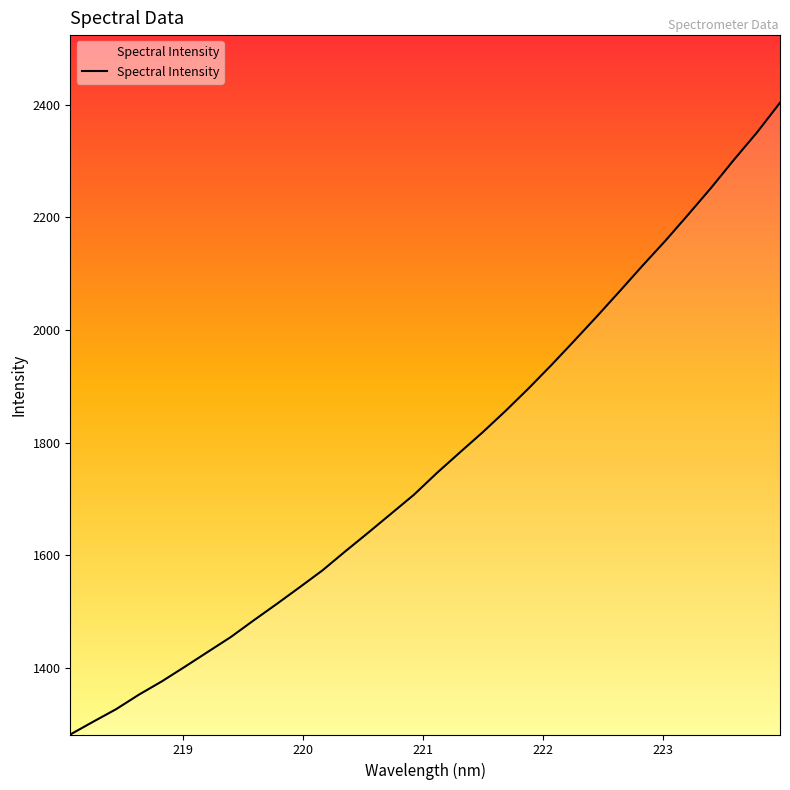

What is the sum of all values?

56564.6